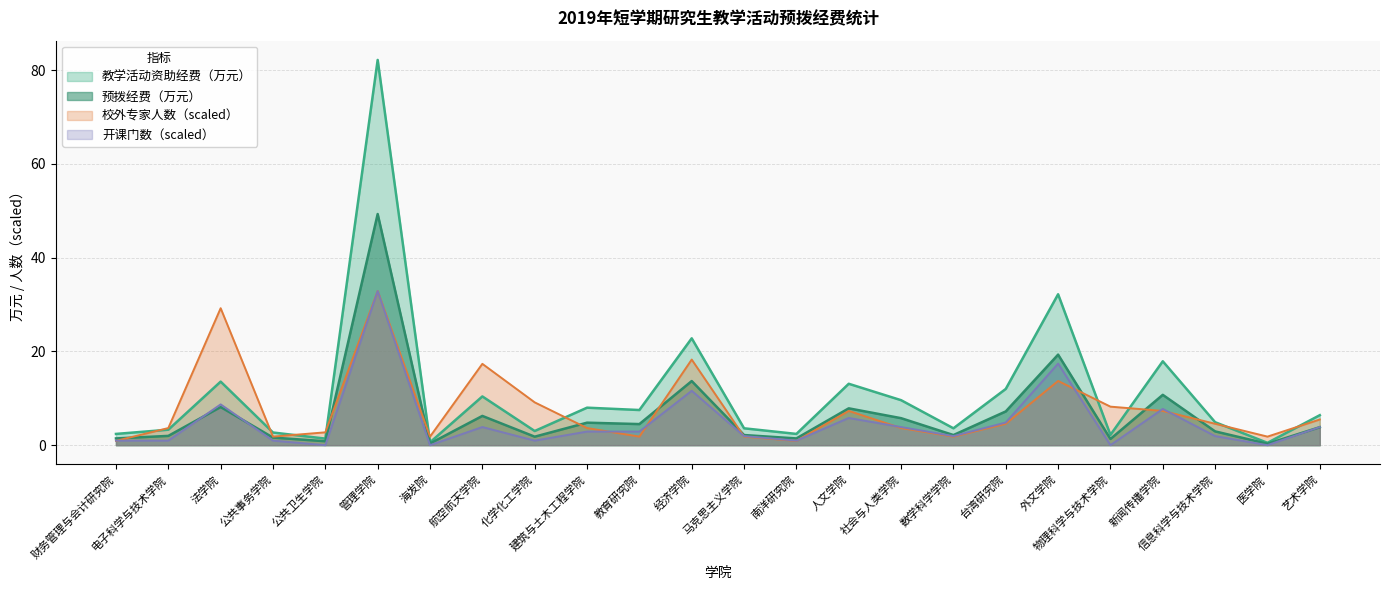

What are all the series names shown in the legend?

教学活动资助经费（万元）, 预拨经费（万元）, 校外专家人数（scaled）, 开课门数（scaled）